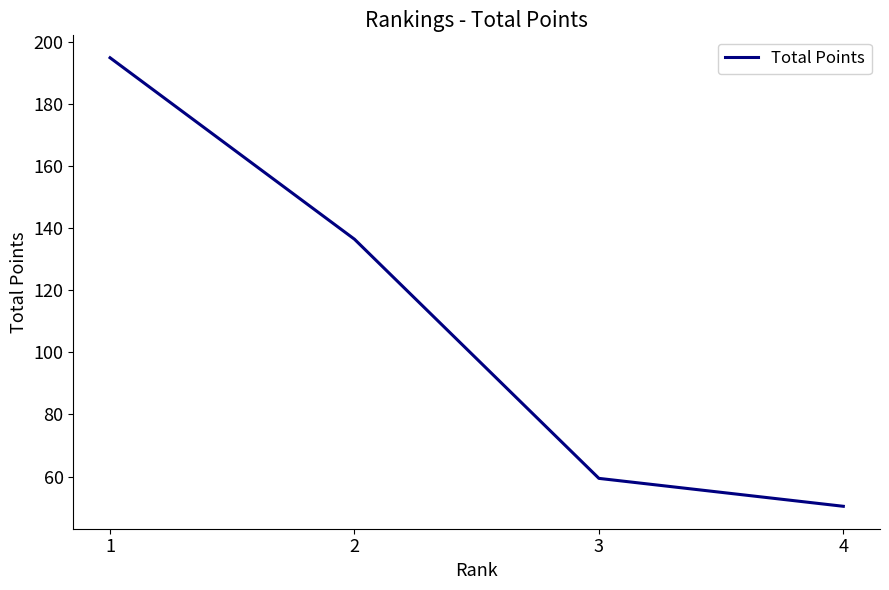

What is the average value?

110.3